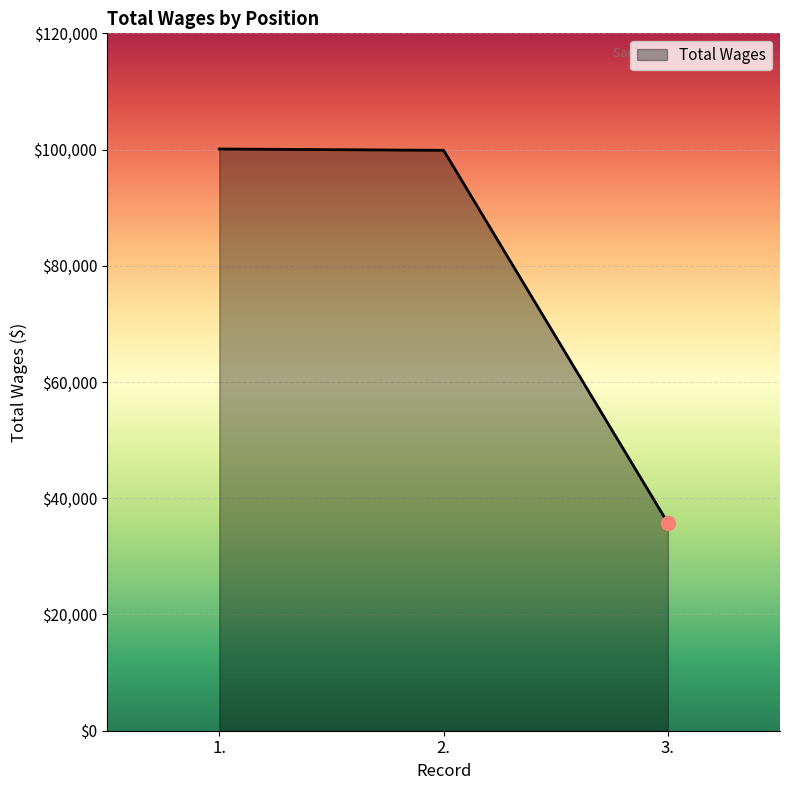

What position from the right is 1.?

3